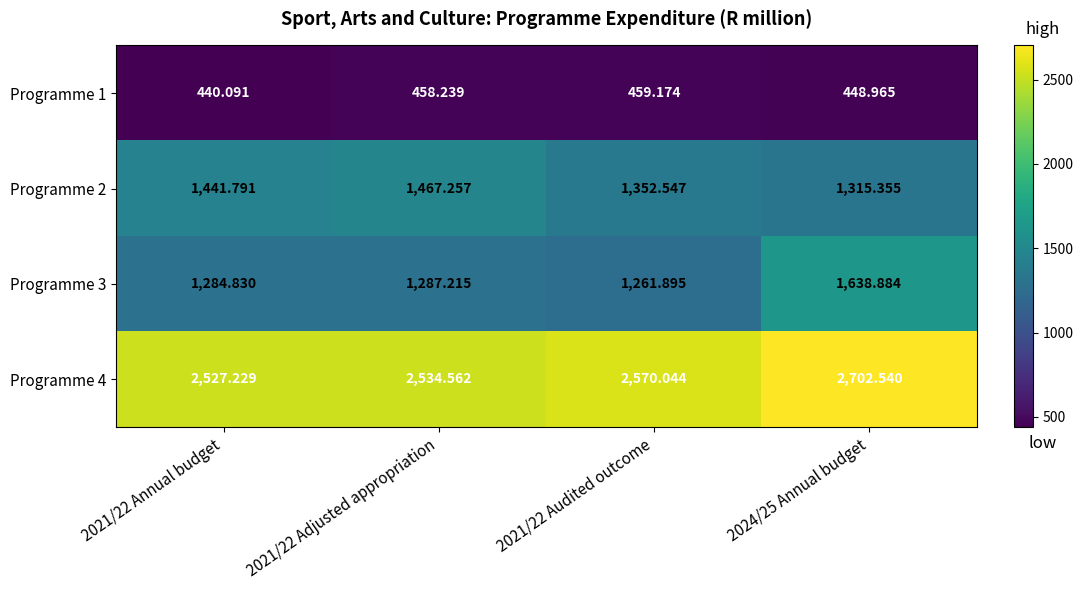

List the series in order of their peak value, highest first.

Programme 4, Programme 3, Programme 2, Programme 1